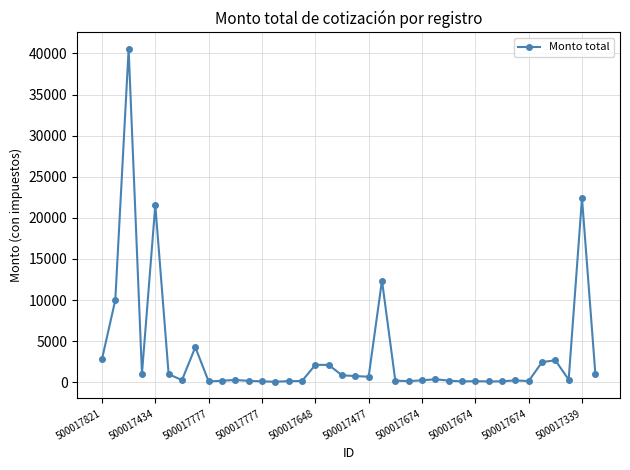

What is the average value?

3482.4